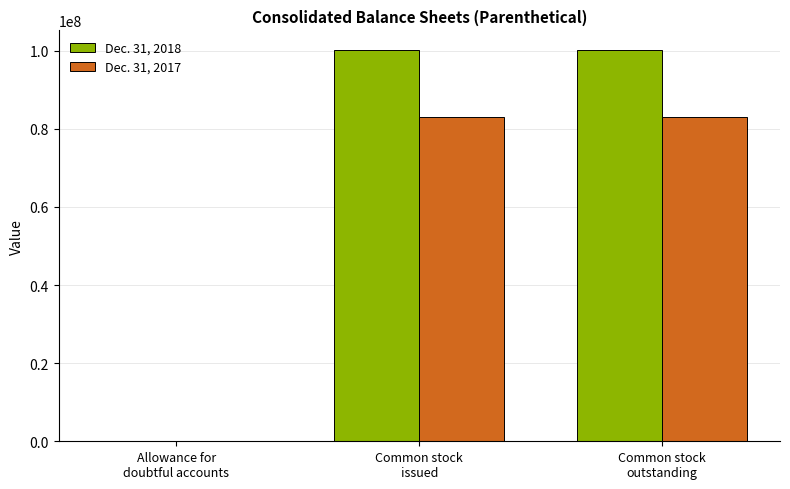

Which series has the largest total across all categories?

Dec. 31, 2018